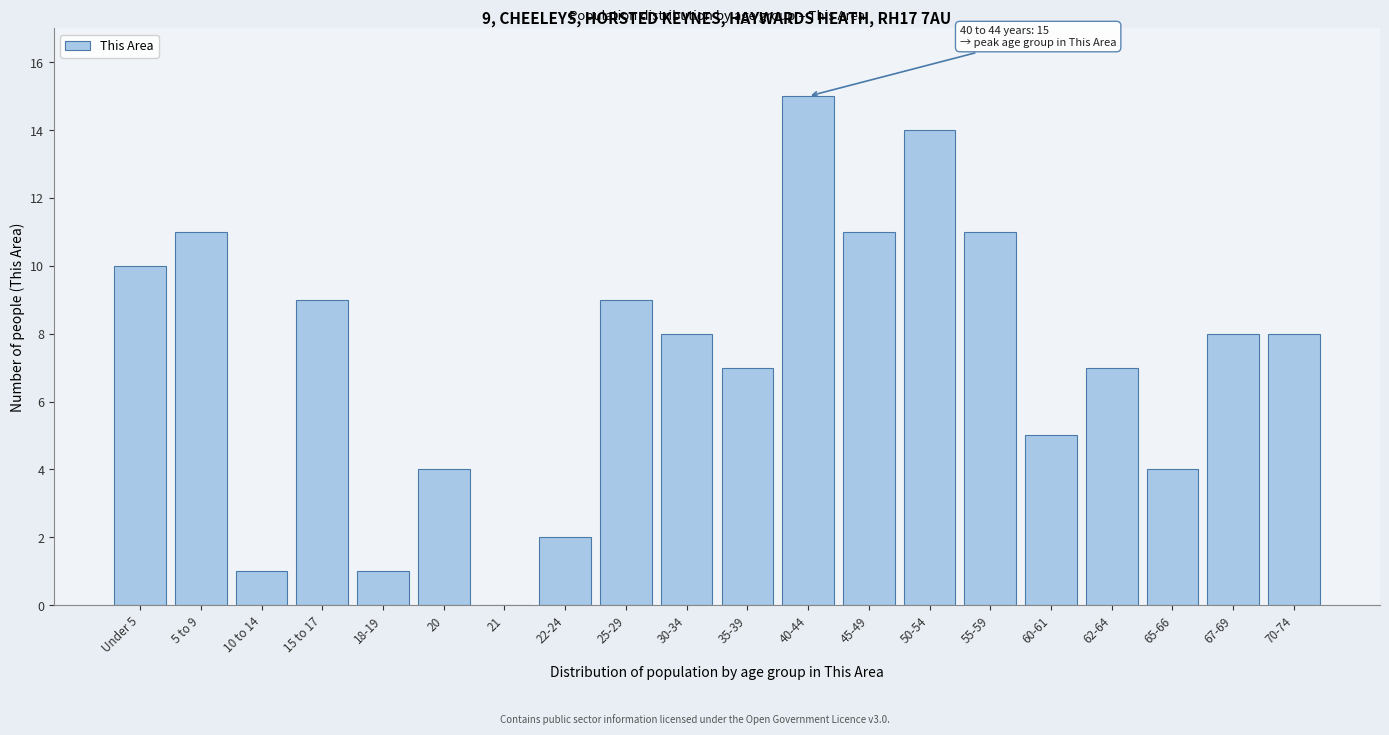

Reading right to left, list all the values displayed in this chart.

70-74=8	67-69=8	65-66=4	62-64=7	60-61=5	55-59=11	50-54=14	45-49=11	40-44=15	35-39=7	30-34=8	25-29=9	22-24=2	21=0	20=4	18-19=1	15 to 17=9	10 to 14=1	5 to 9=11	Under 5=10